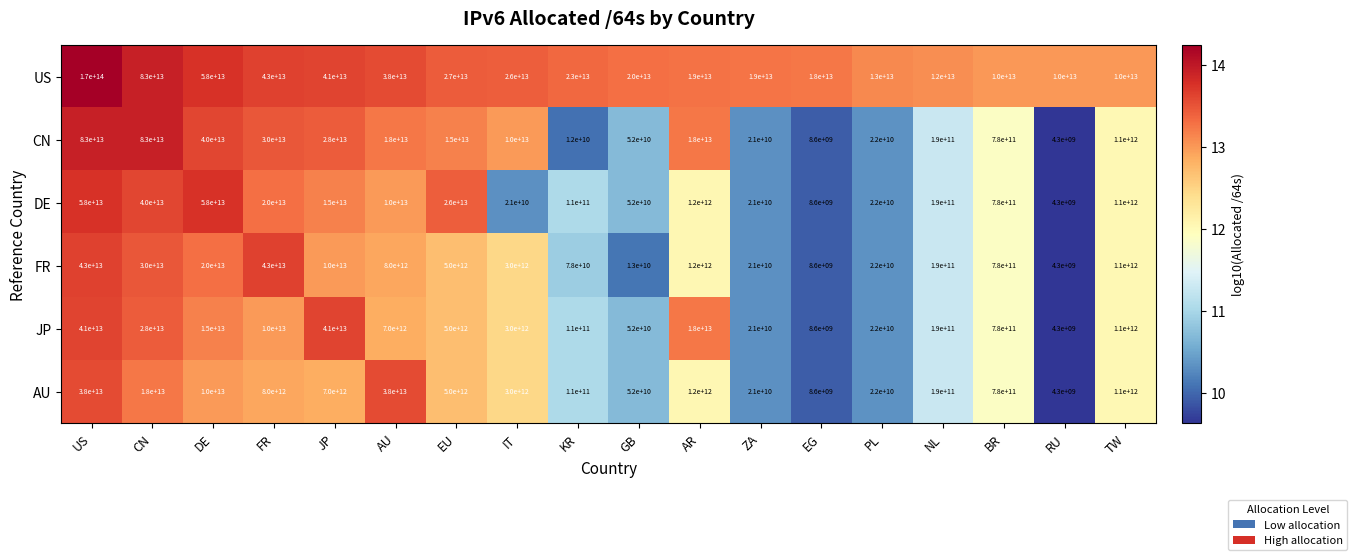

At which category is the sum across all series the highest?

US